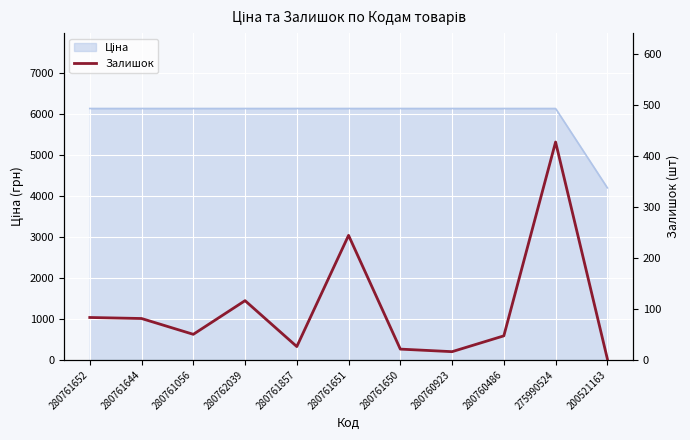

Rank the categories by value from lowest to highest.

200521163, 280760923, 280761650, 280761857, 280760486, 280761056, 280761644, 280761652, 280762039, 280761651, 275990524